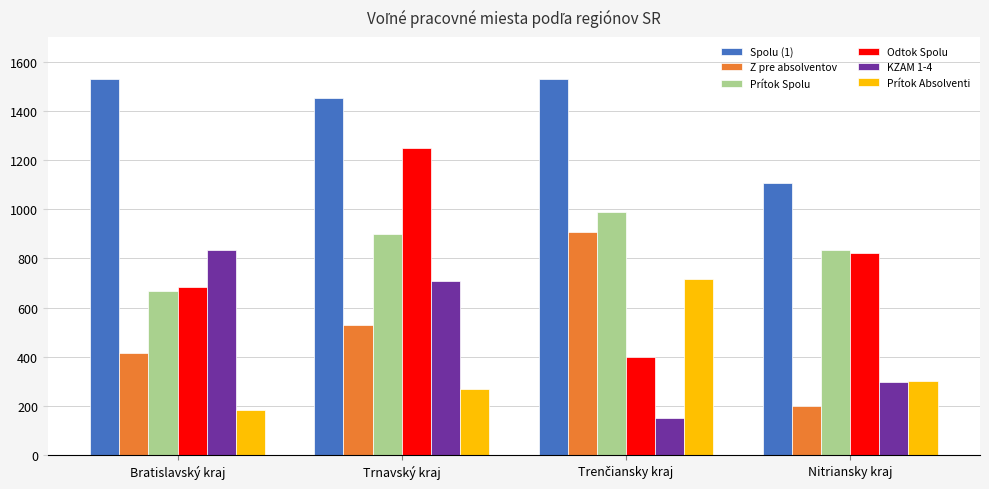

How many categories are shown in the chart?

4